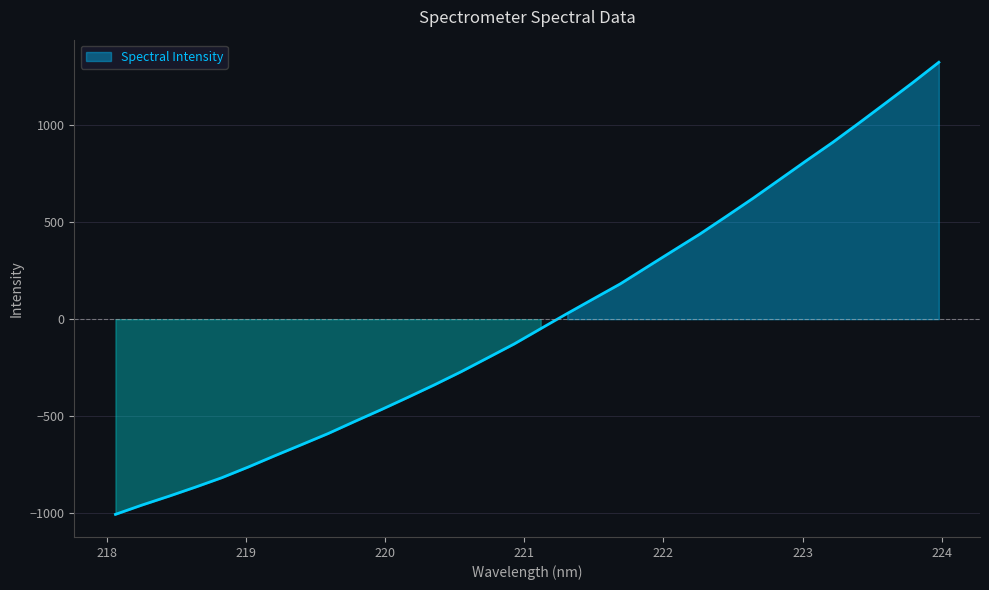

At which label is the value closest to 158?

221.6902